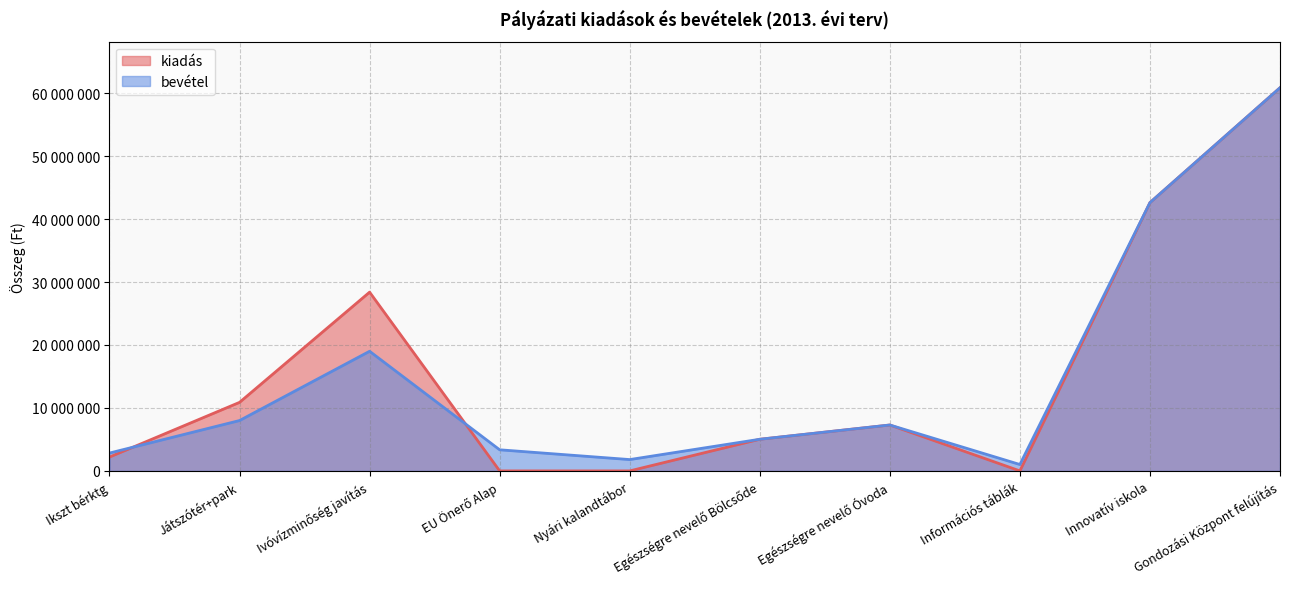

Which series has the largest total across all categories?

kiadás